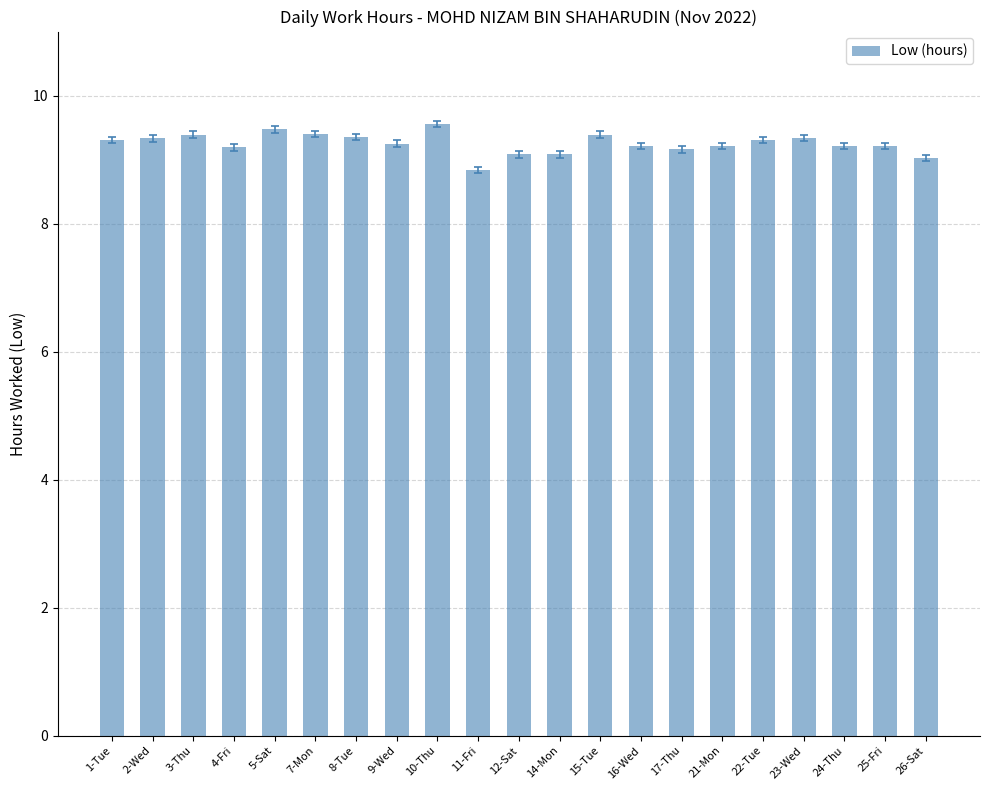

Does the chart contain any negative values?

No